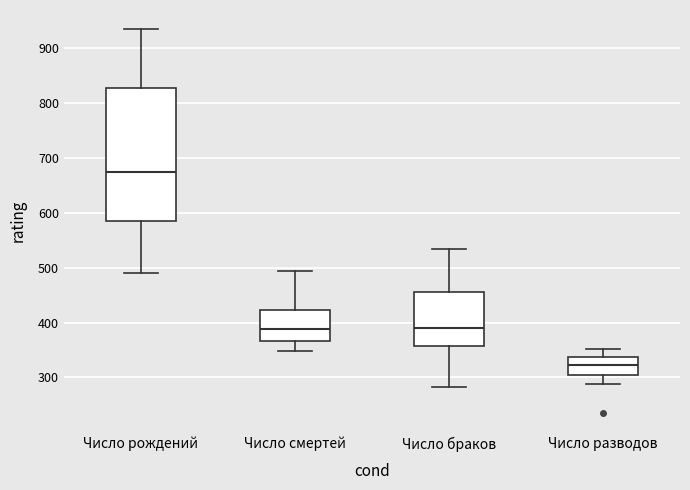

Which box has the highest median line?

Число рождений